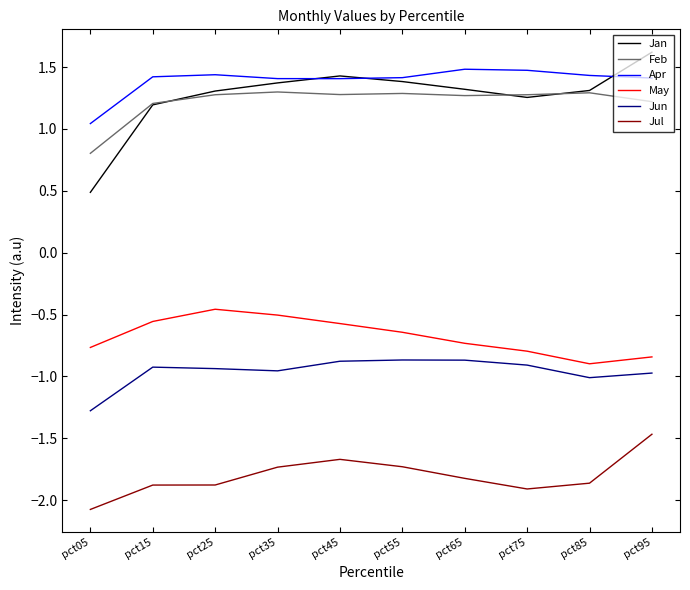

True or false: Jul has a value of -2.6 at pct45.

False